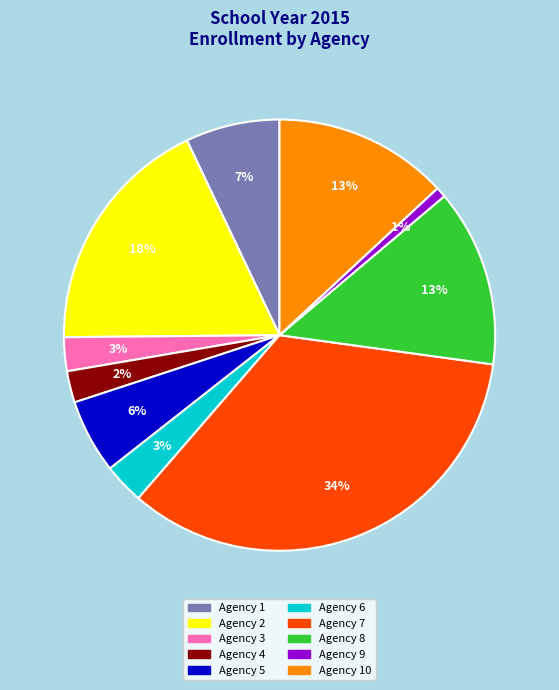

Does any single category account for the majority?

No